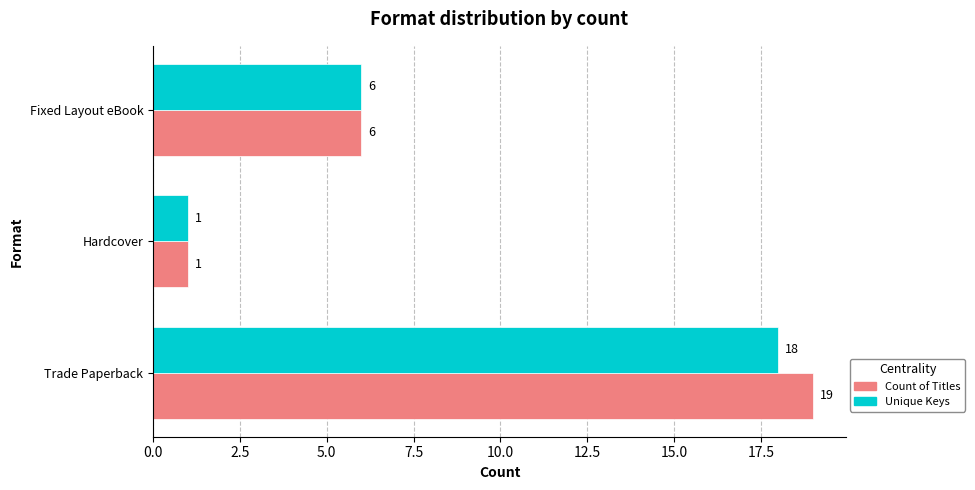

Which series has the largest range (max minus min)?

Count of Titles